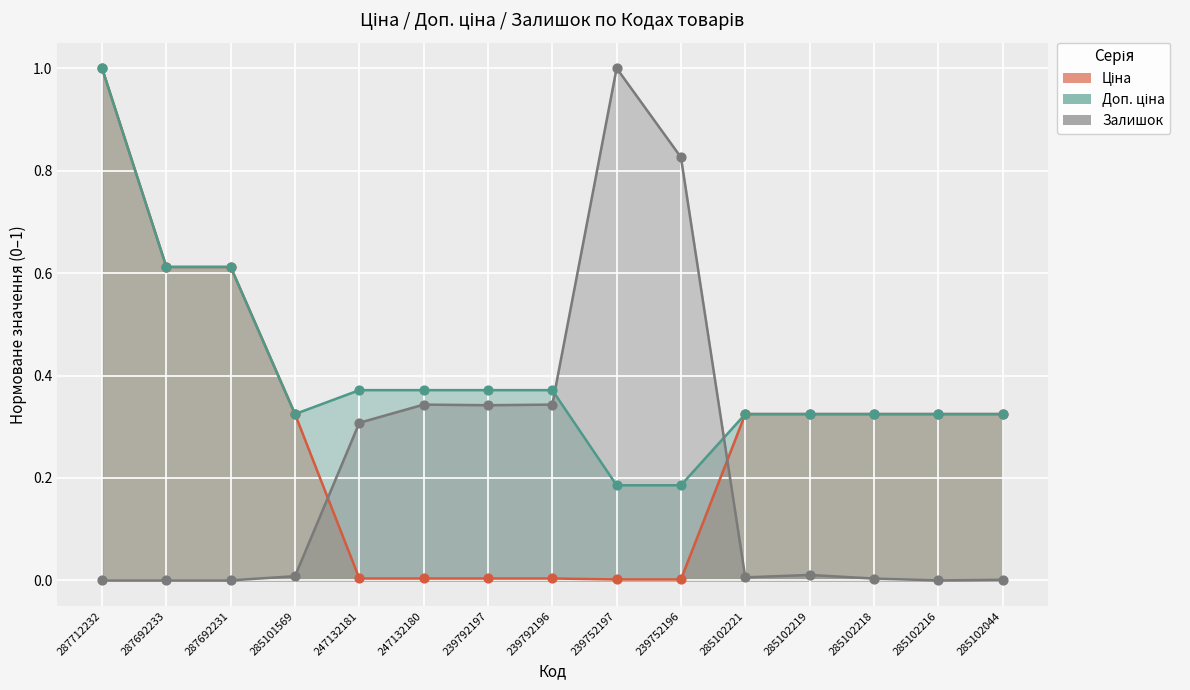

What is the total value across all series at 287692233?

1.2